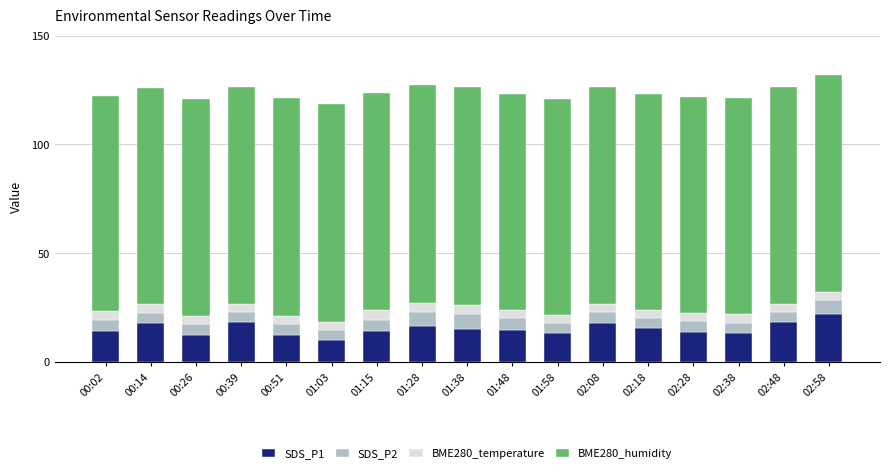

What is the total value across all series at 02:28?

121.8